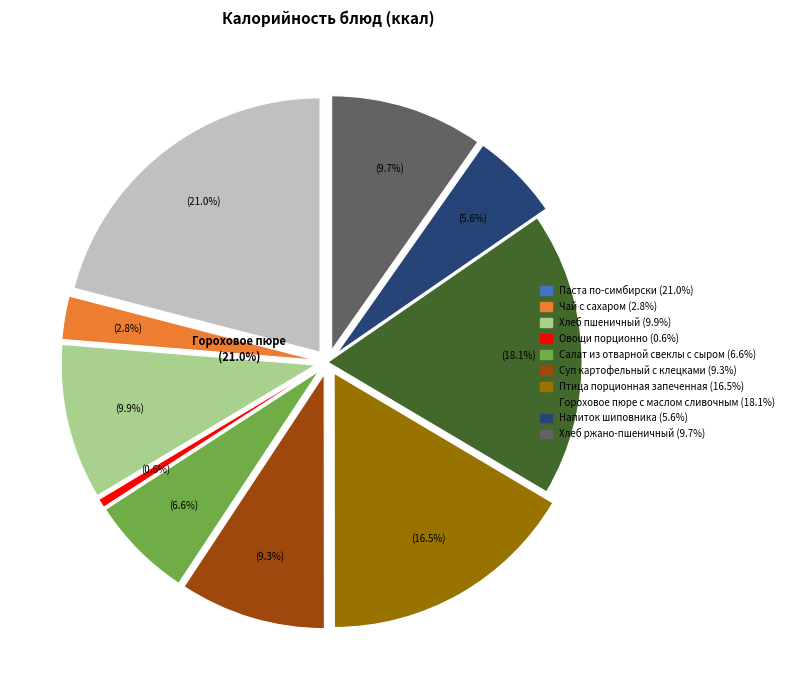

To the nearest percent, what is the average slice percentage?

10%